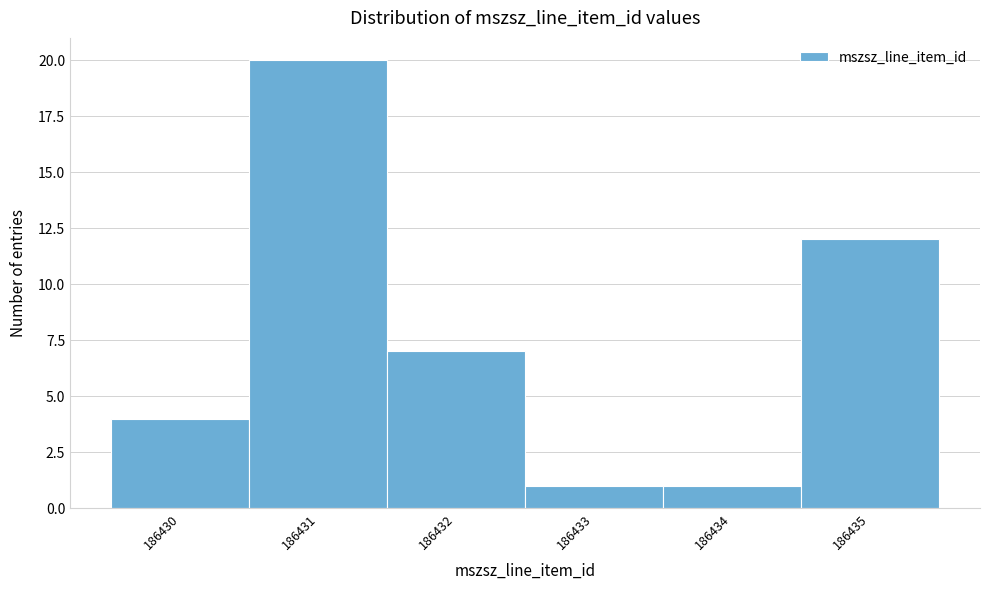

Reading left to right, transcribe this chart: for each bar, give the range it covers on the x-axis and its height. The values are not printed on the chart, so give them approximately, as read against the axis.

186429.5 to 186430.5: 4
186430.5 to 186431.5: 20
186431.5 to 186432.5: 7
186432.5 to 186433.5: 1
186433.5 to 186434.5: 1
186434.5 to 186435.5: 12